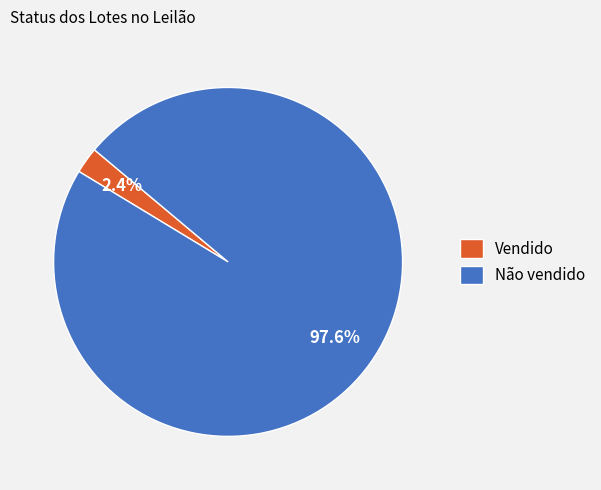

To the nearest percent, what portion does Não vendido represent?

98%